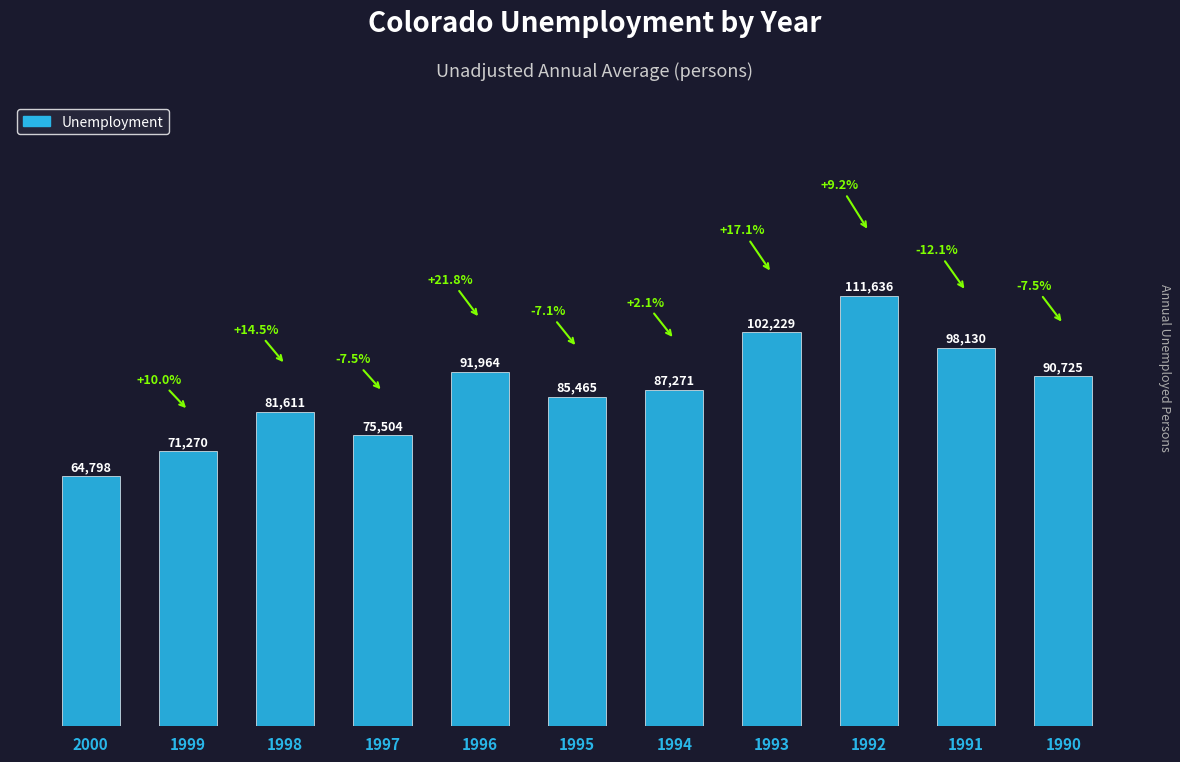

Rank the categories by value from lowest to highest.

2000, 1999, 1997, 1998, 1995, 1994, 1990, 1996, 1991, 1993, 1992